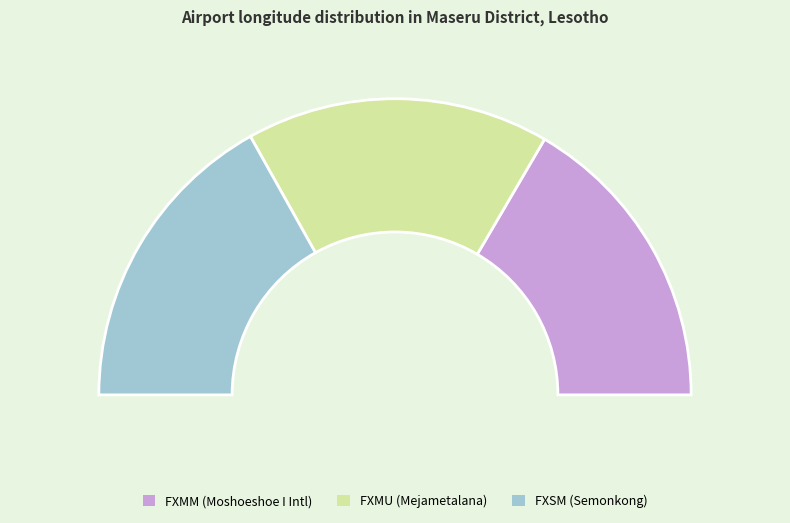

What percentage is the FXSM slice, to the nearest percent?

34%